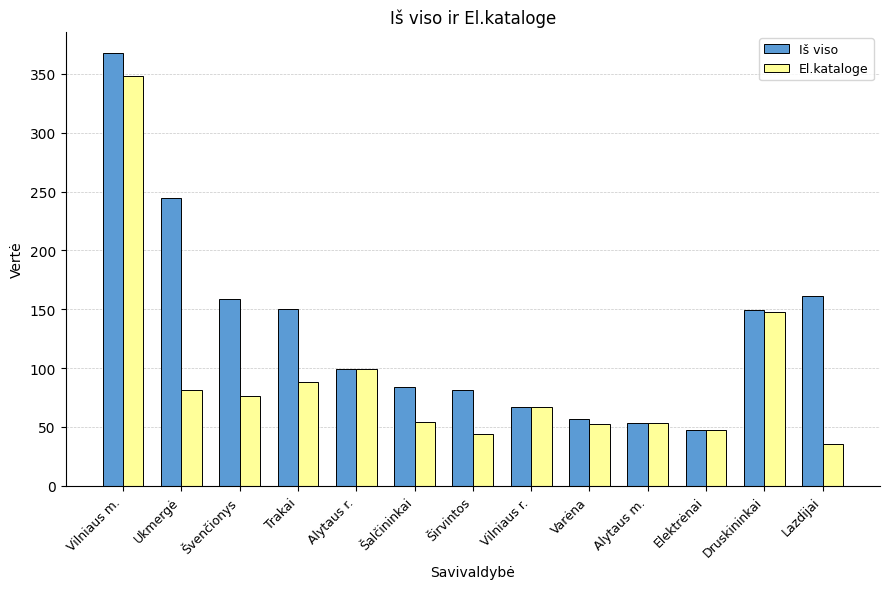

What are all the series names shown in the legend?

Iš viso, El.kataloge